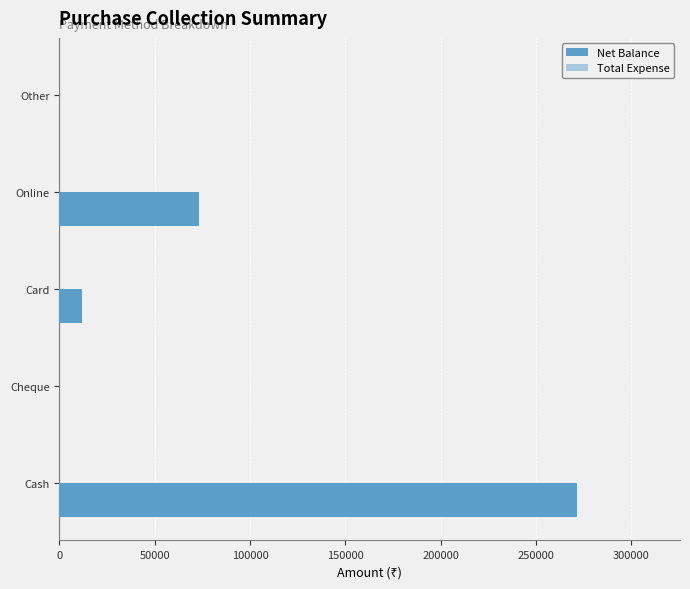

Reading bottom to top, list all the values displayed in this chart.

Cash=271200	Cheque=0	Card=12000	Online=73220	Other=0